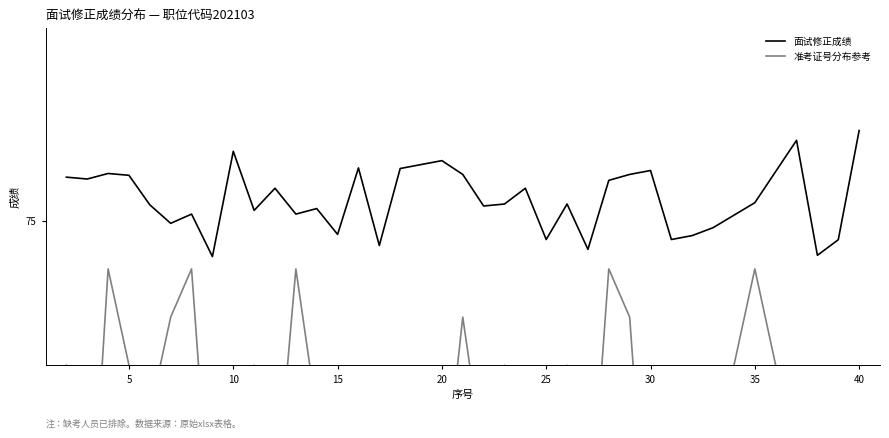

What is the maximum value shown in the chart?

84.4